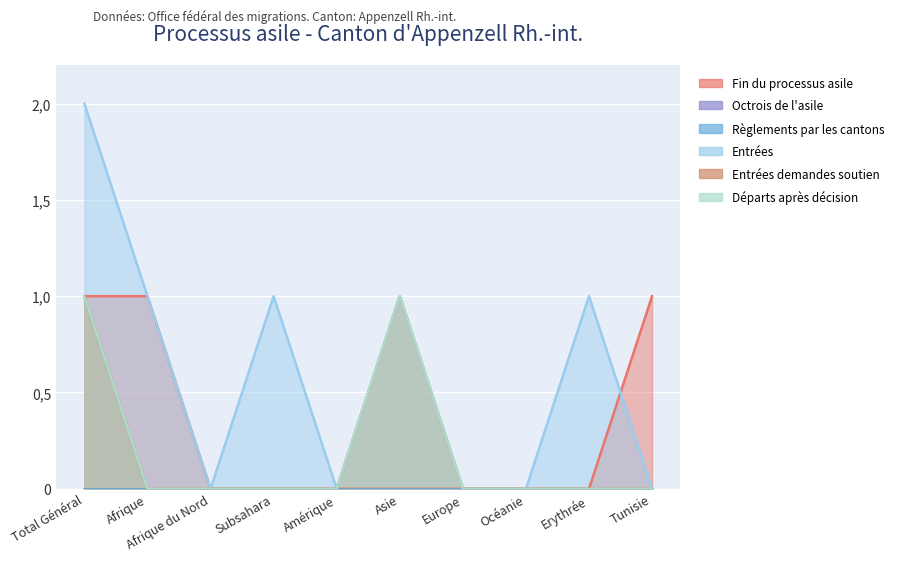

What is the spread (max minus min) of values at Asie?

1